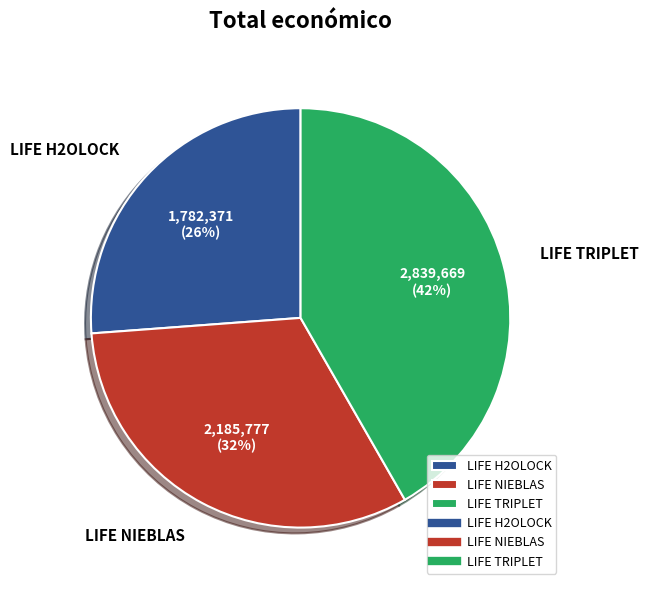

Is there any slice that represents more than half of the pie?

No